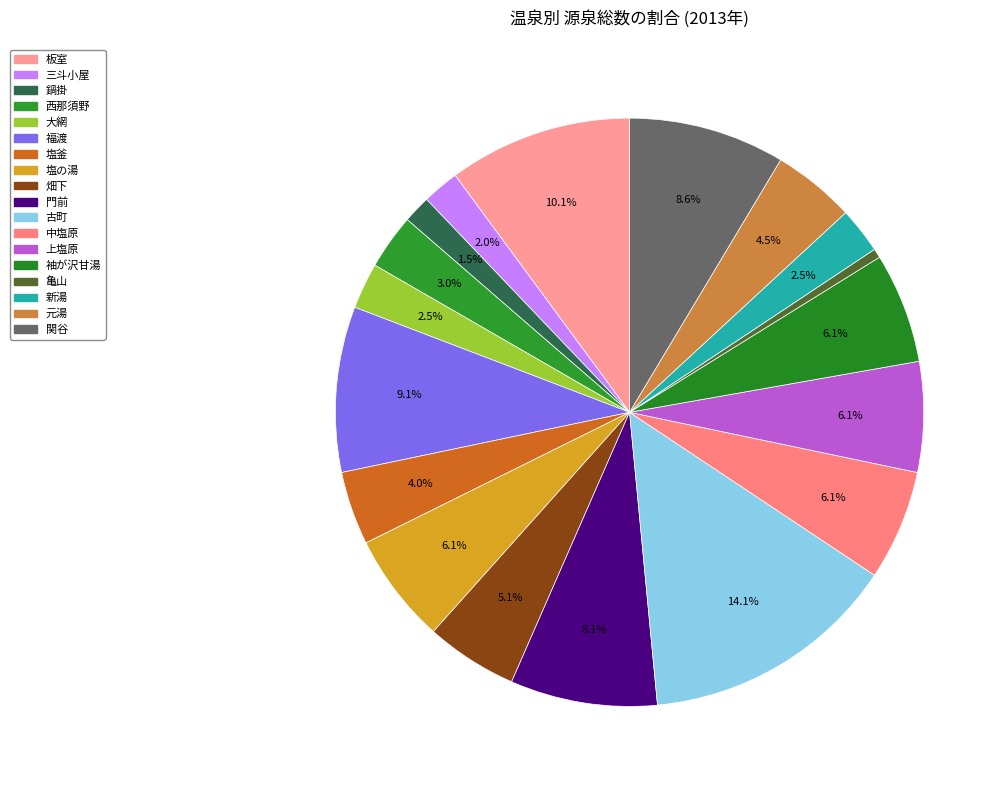

Rank the categories by value from highest to lowest.

古町, 板室, 福渡, 関谷, 門前, 塩の湯, 中塩原, 上塩原, 袖が沢甘湯, 畑下, 元湯, 塩釜, 西那須野, 大網, 新湯, 三斗小屋, 鍋掛, 亀山